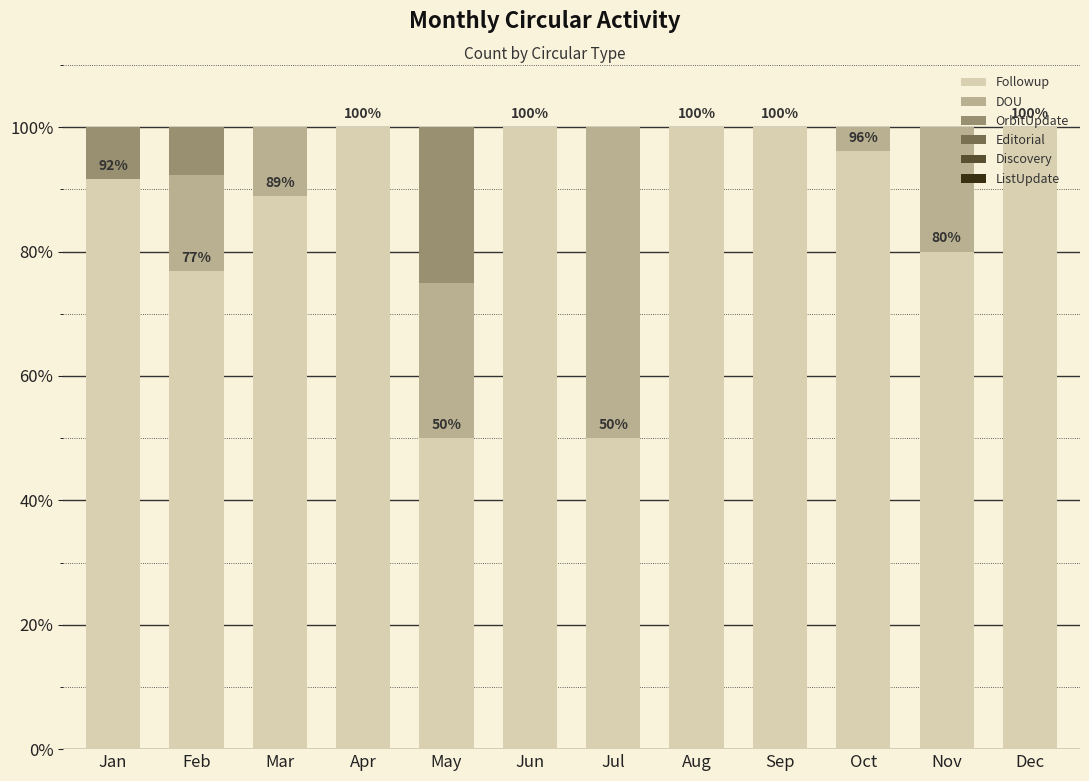

True or false: Followup has a value of 100.0 at Apr.

True